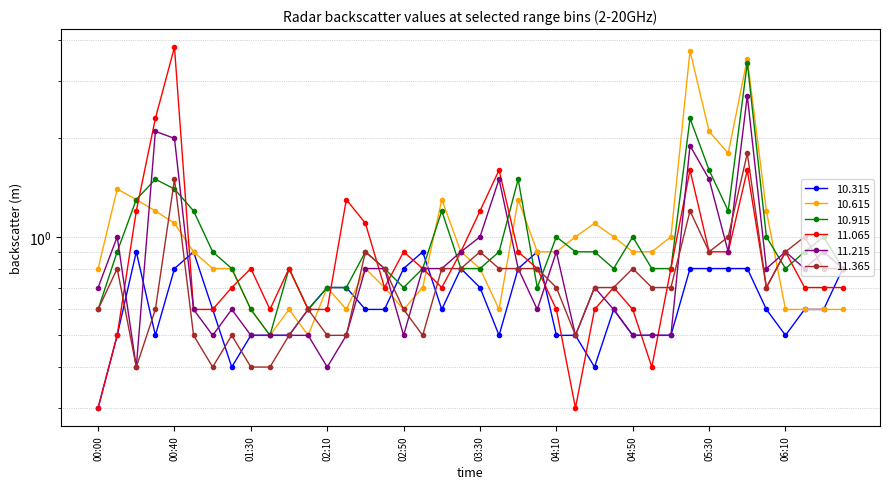

Count the number of categories in the chart.

40